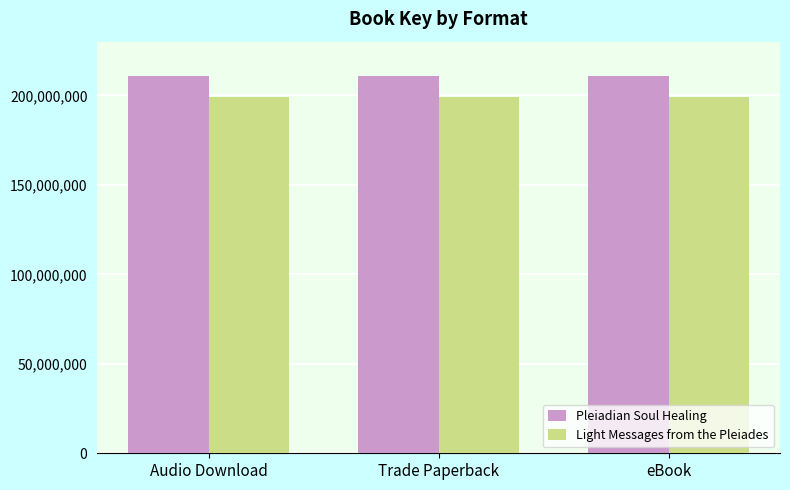

How many bars are there in total?

6